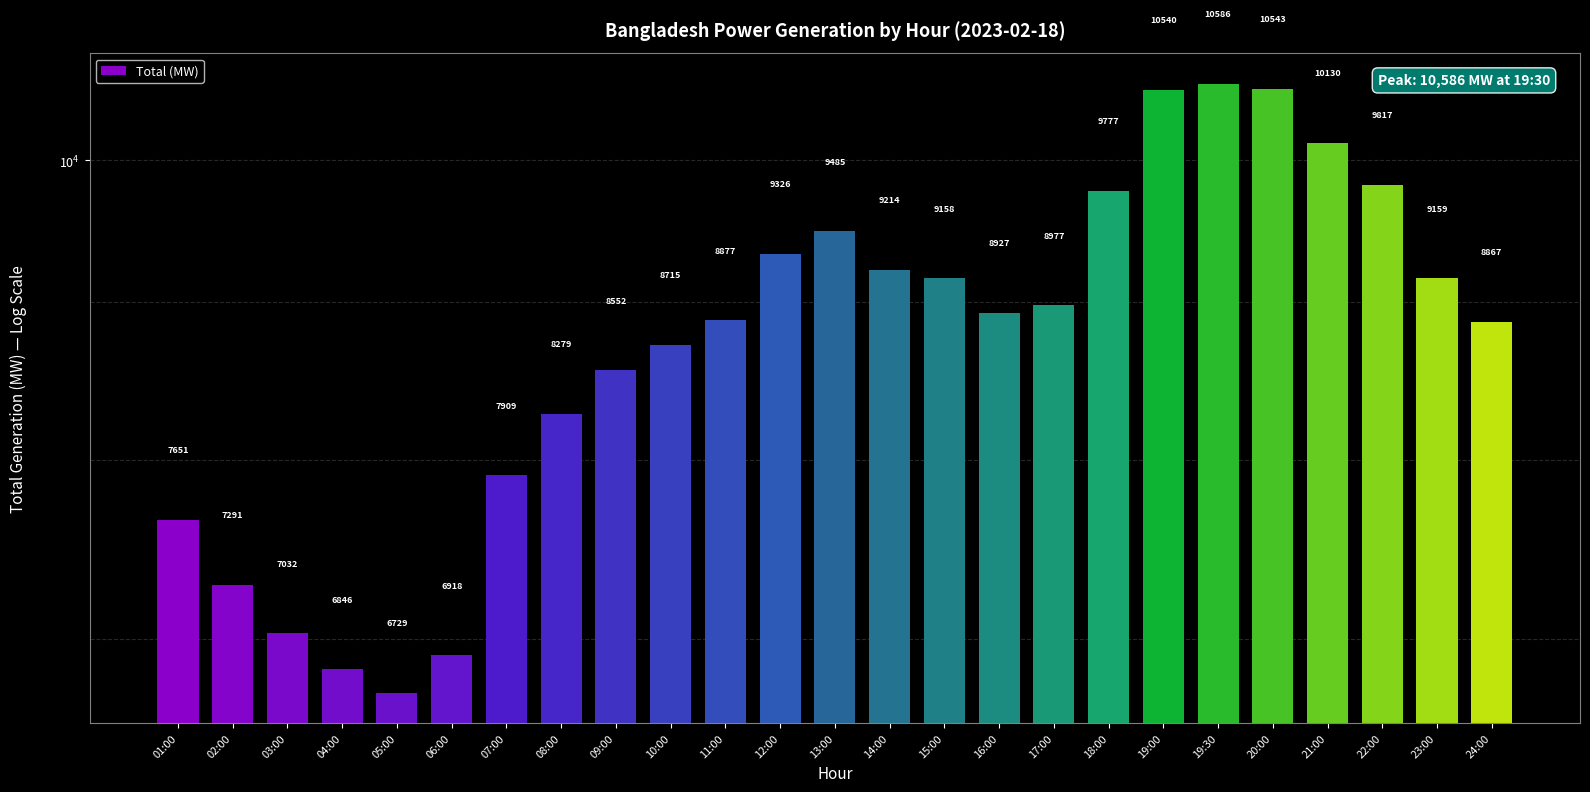

True or false: the data shows 12224 at 06:00.

False